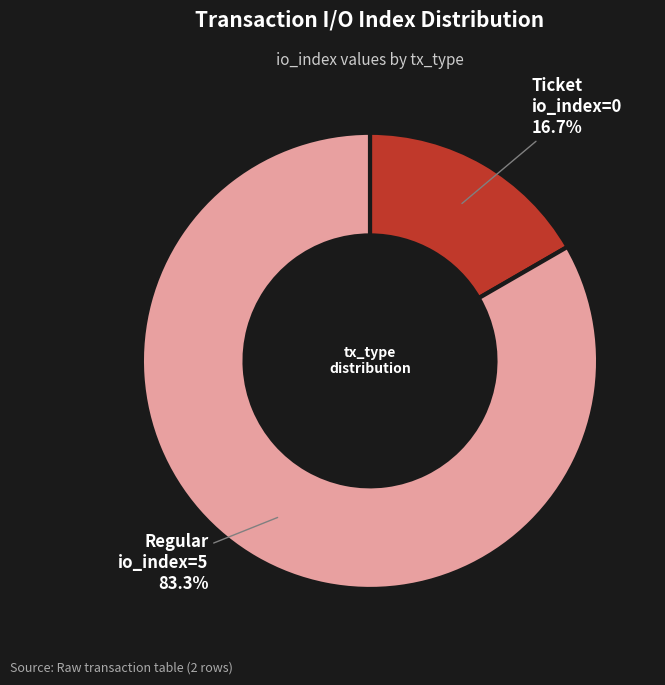

Is there any slice that represents more than half of the pie?

Yes